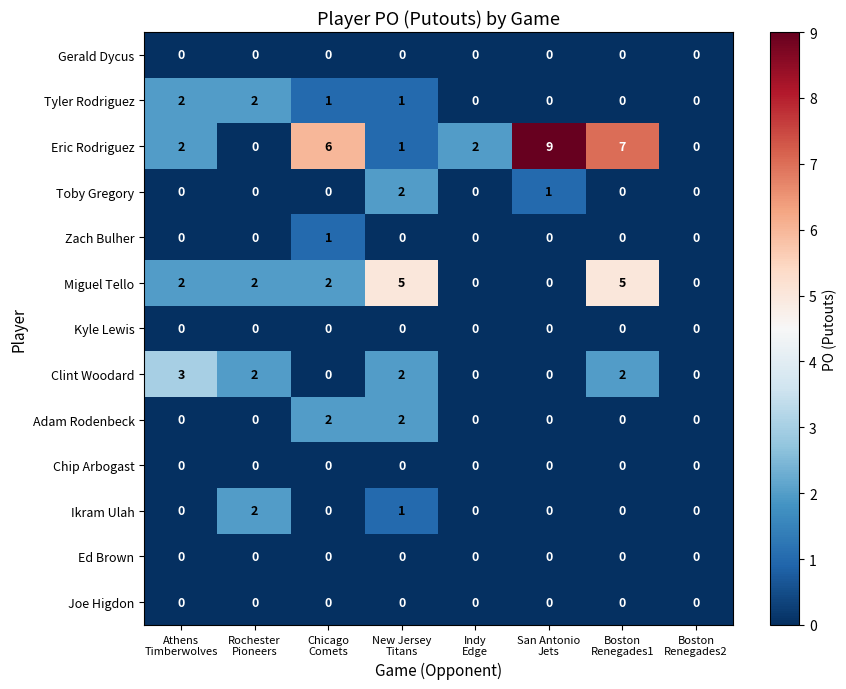

Which series has the largest total across all categories?

Eric Rodriguez